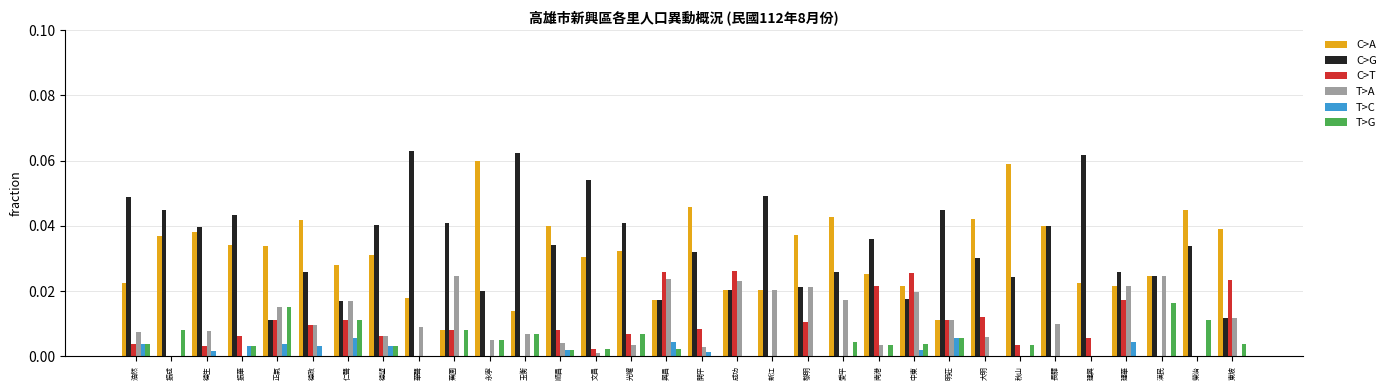

What is the sum of all C>A values?

1.0